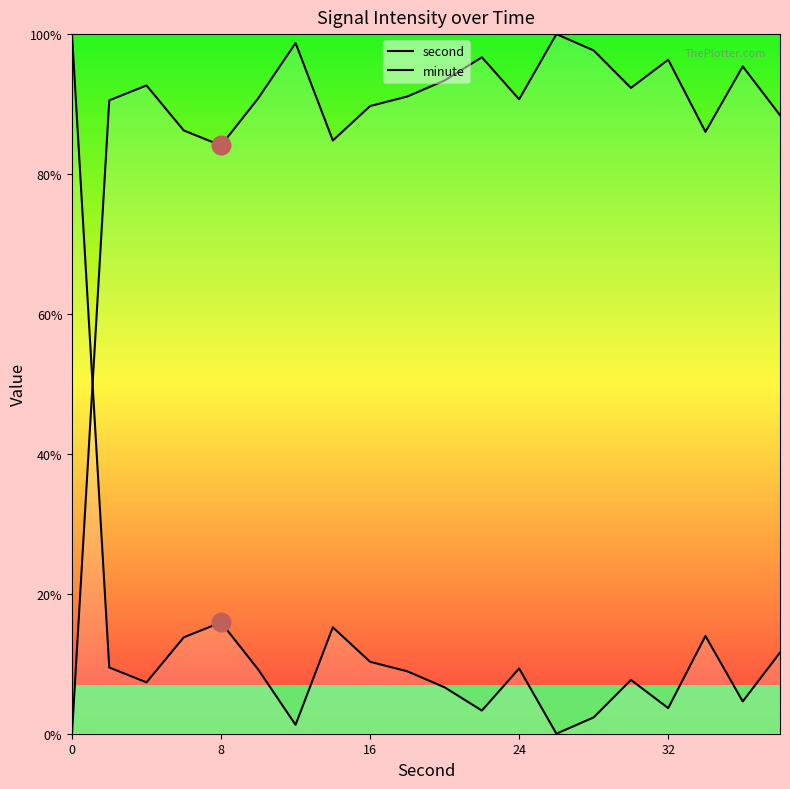

Which series contains the lowest Y value?

second